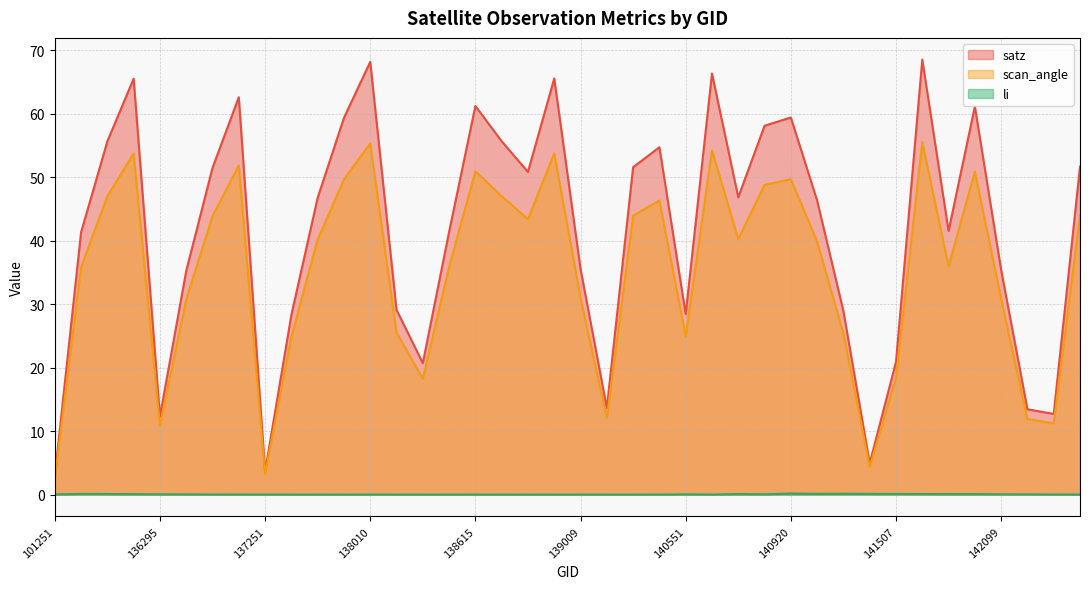

At which category is the sum across all series the highest?

33